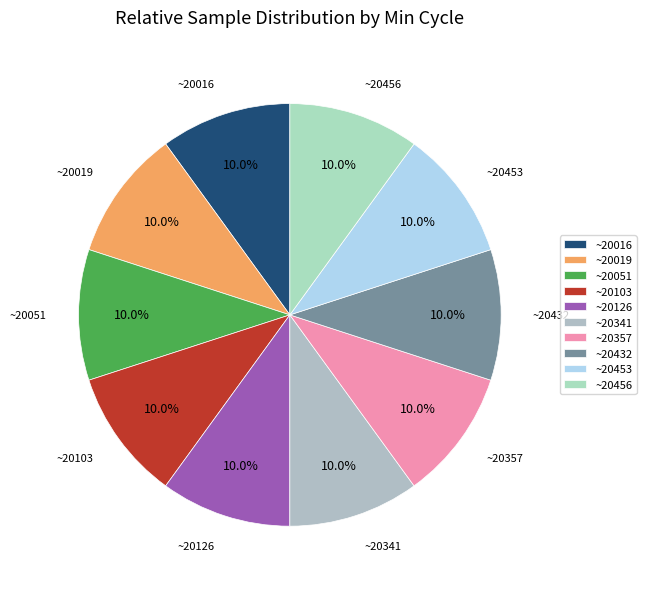

What percentage do ~20051 and ~20432 together represent?

20.0%